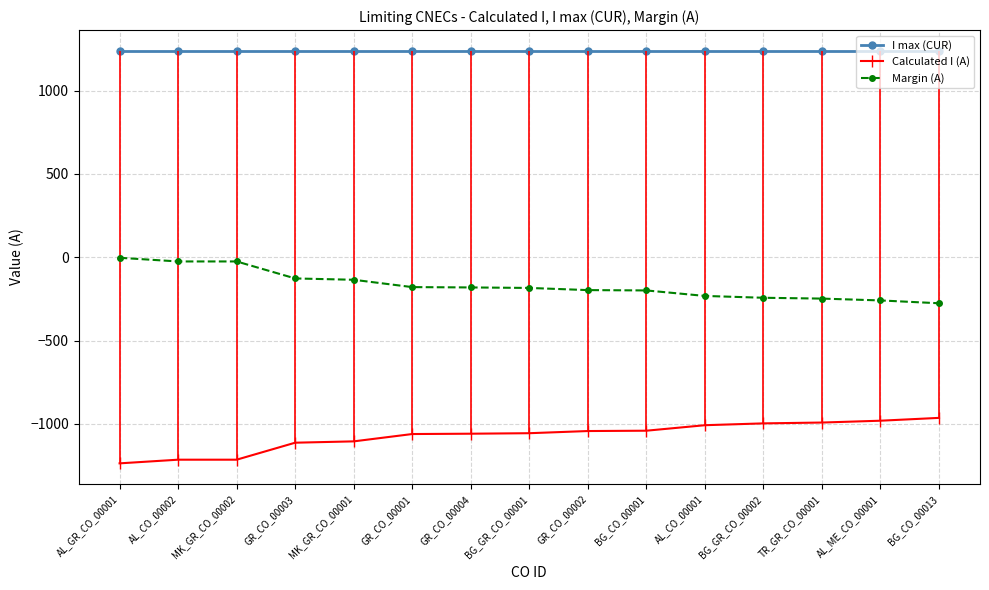

Rank the series by their maximum value, from lowest to highest.

Calculated I (A), Margin (A), I max (CUR)